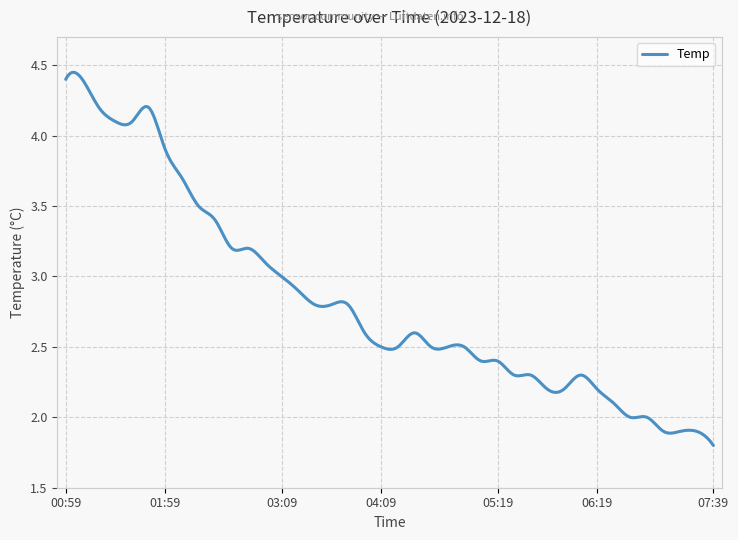

Is this an area chart (filled region under the line)?

No